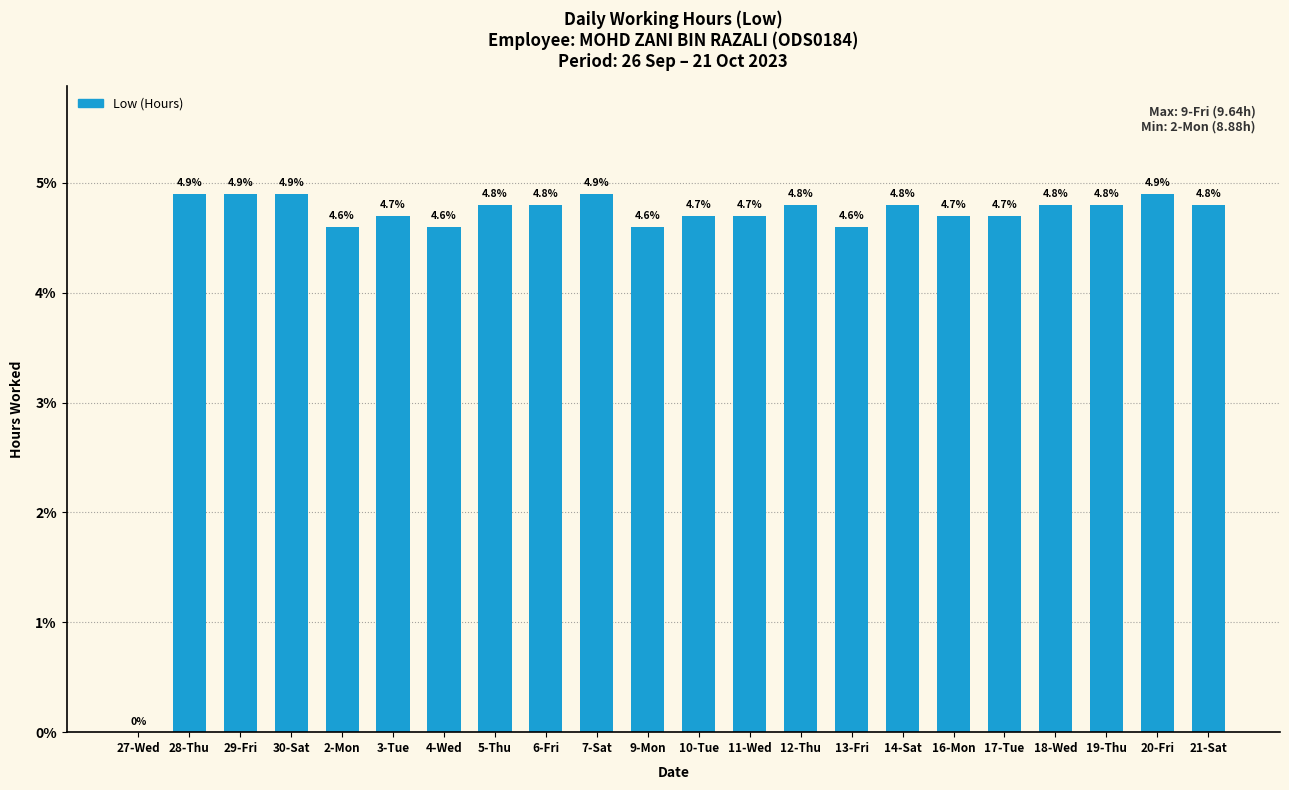

Count the number of values greater than 4.

21